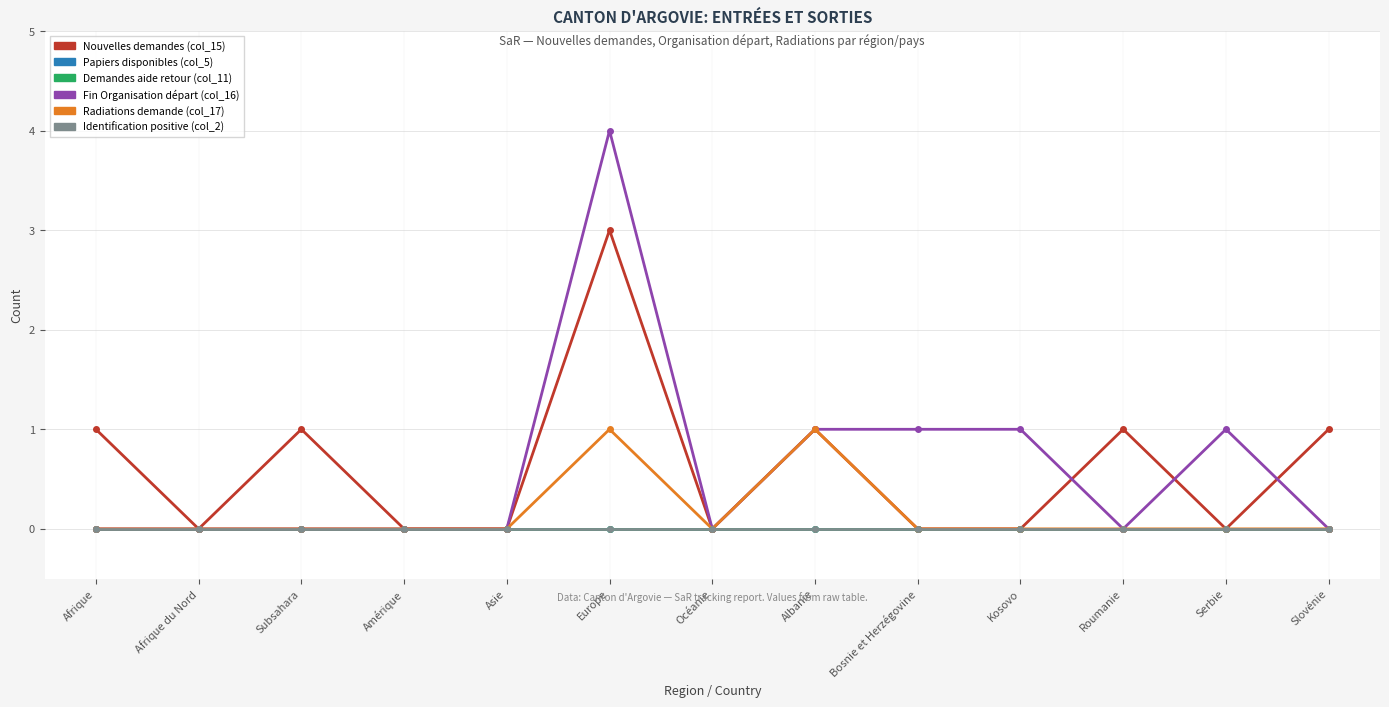

Is this an area chart (filled region under the line)?

No